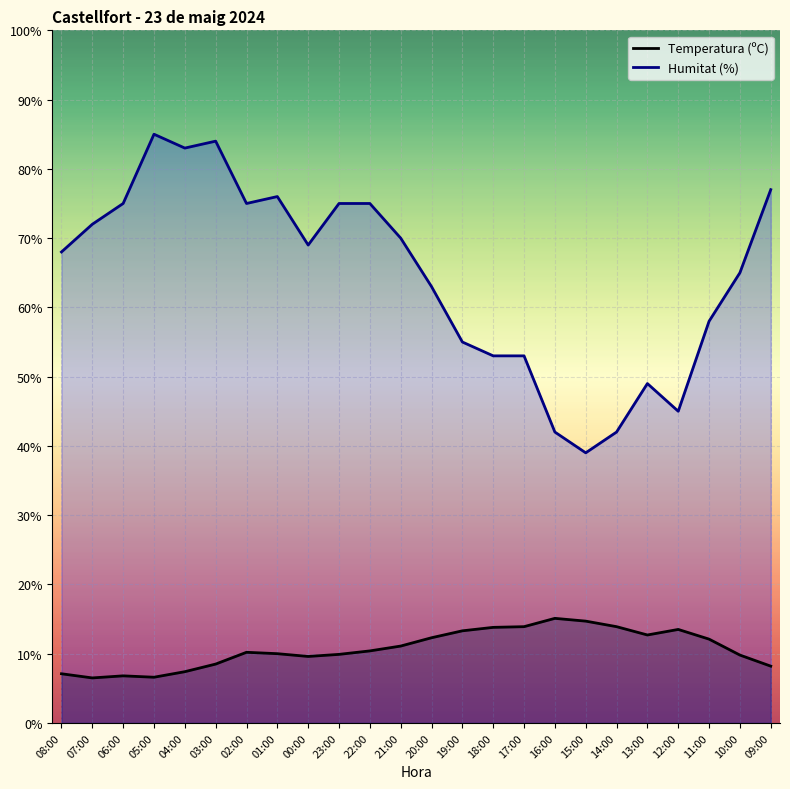

True or false: Humitat (%) and Temperatura (ºC) cross at least once.

False